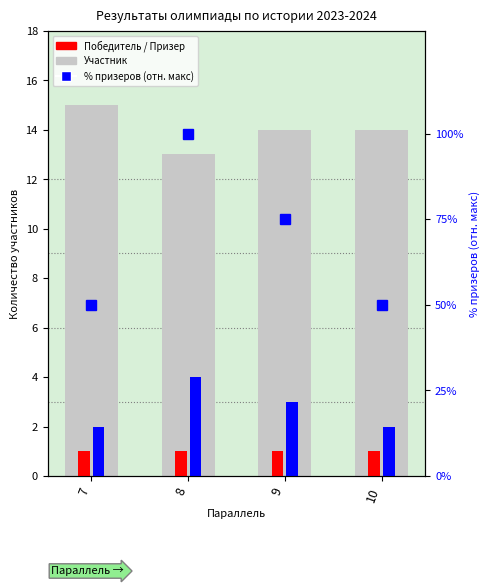

Is it true that % призеров (отн. макс) equals 39 at 9?

False